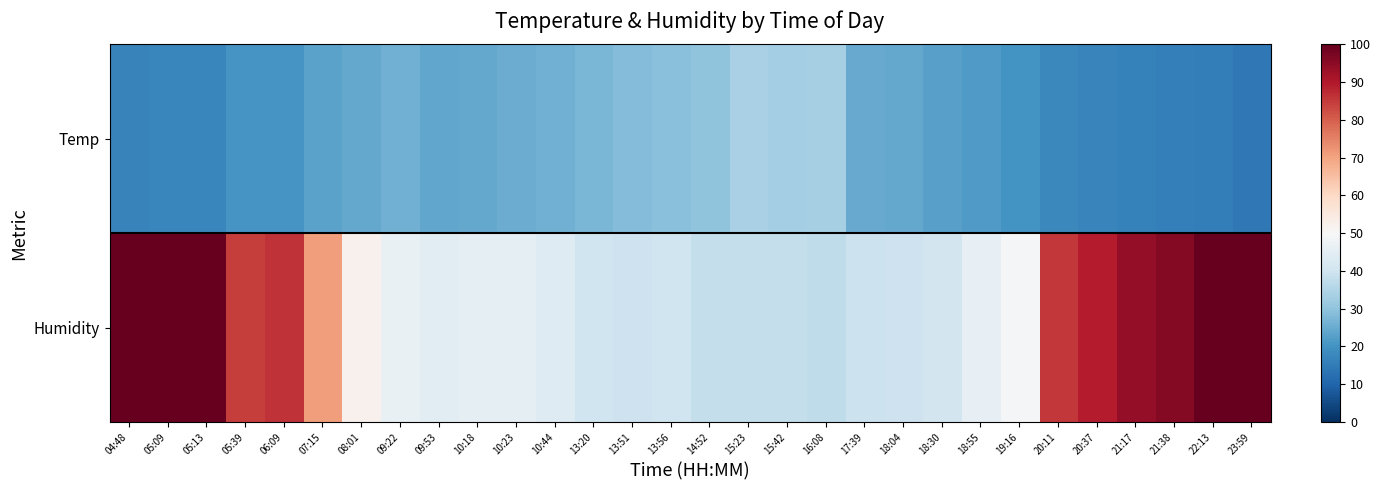

At which category is the sum across all series the highest?

05:13